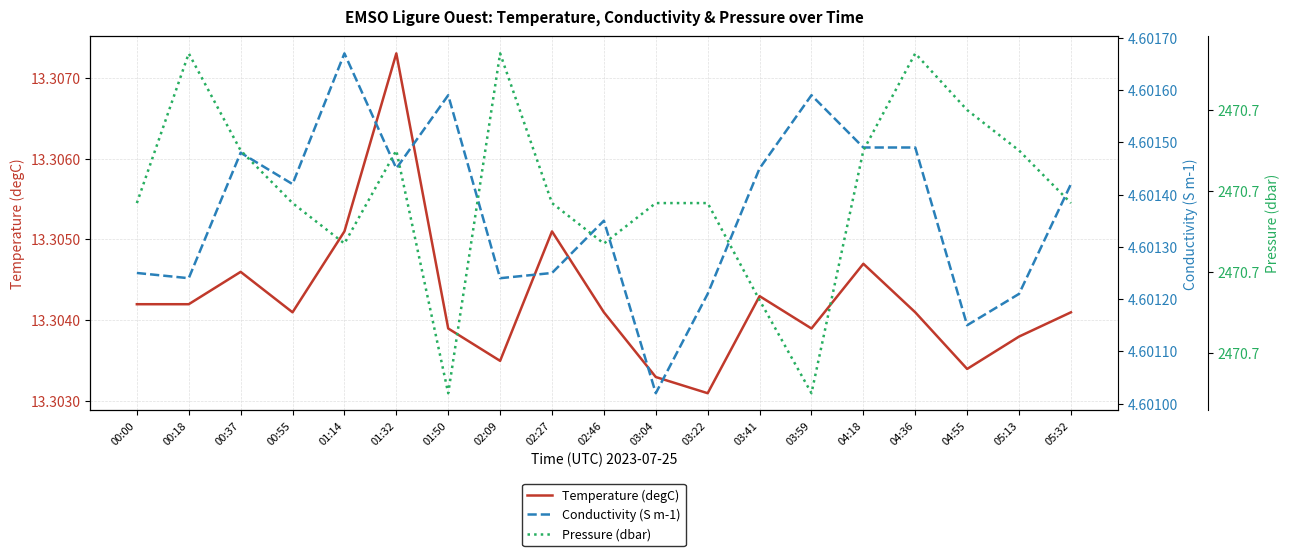

Reading right to left, list all the values displayed in this chart.

Temperature (degC): 05:32=13.3	05:13=13.3	04:55=13.3	04:36=13.3	04:18=13.3	03:59=13.3	03:41=13.3	03:22=13.3	03:04=13.3	02:46=13.3	02:27=13.3	02:09=13.3	01:50=13.3	01:32=13.3	01:14=13.3	00:55=13.3	00:37=13.3	00:18=13.3	00:00=13.3
Conductivity (S m-1): 05:32=4.6	05:13=4.6	04:55=4.6	04:36=4.6	04:18=4.6	03:59=4.6	03:41=4.6	03:22=4.6	03:04=4.6	02:46=4.6	02:27=4.6	02:09=4.6	01:50=4.6	01:32=4.6	01:14=4.6	00:55=4.6	00:37=4.6	00:18=4.6	00:00=4.6
Pressure (dbar): 05:32=2470.7	05:13=2470.7	04:55=2470.7	04:36=2470.8	04:18=2470.7	03:59=2470.7	03:41=2470.7	03:22=2470.7	03:04=2470.7	02:46=2470.7	02:27=2470.7	02:09=2470.8	01:50=2470.7	01:32=2470.7	01:14=2470.7	00:55=2470.7	00:37=2470.7	00:18=2470.8	00:00=2470.7